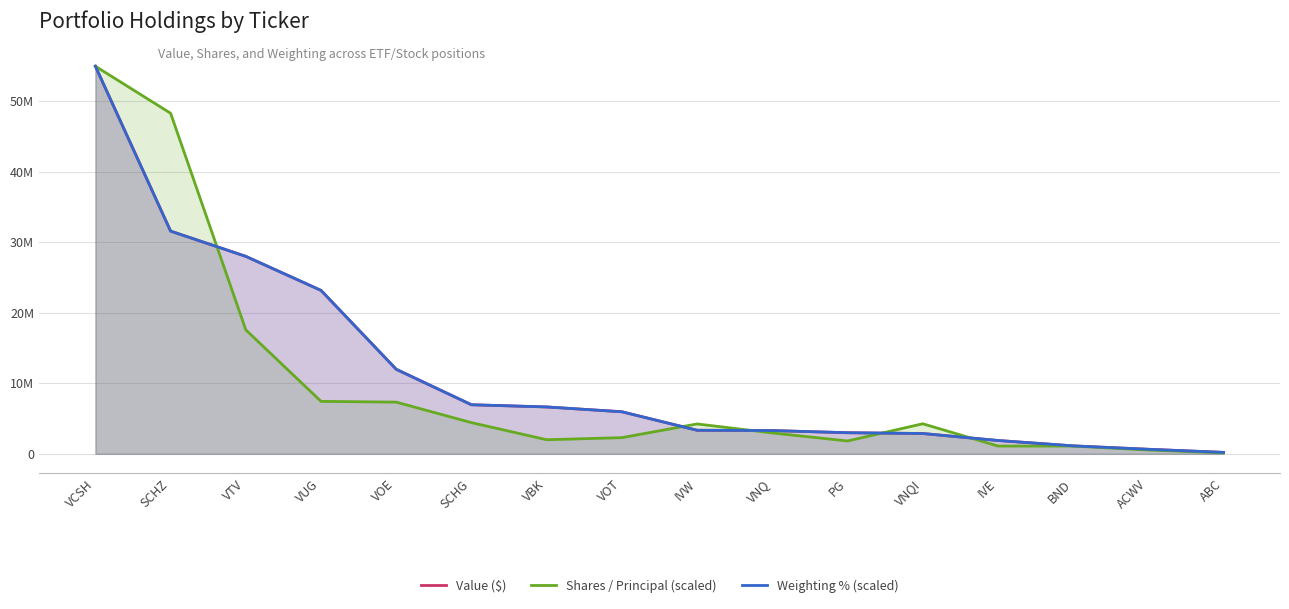

Which category has the highest value across all series?

VCSH